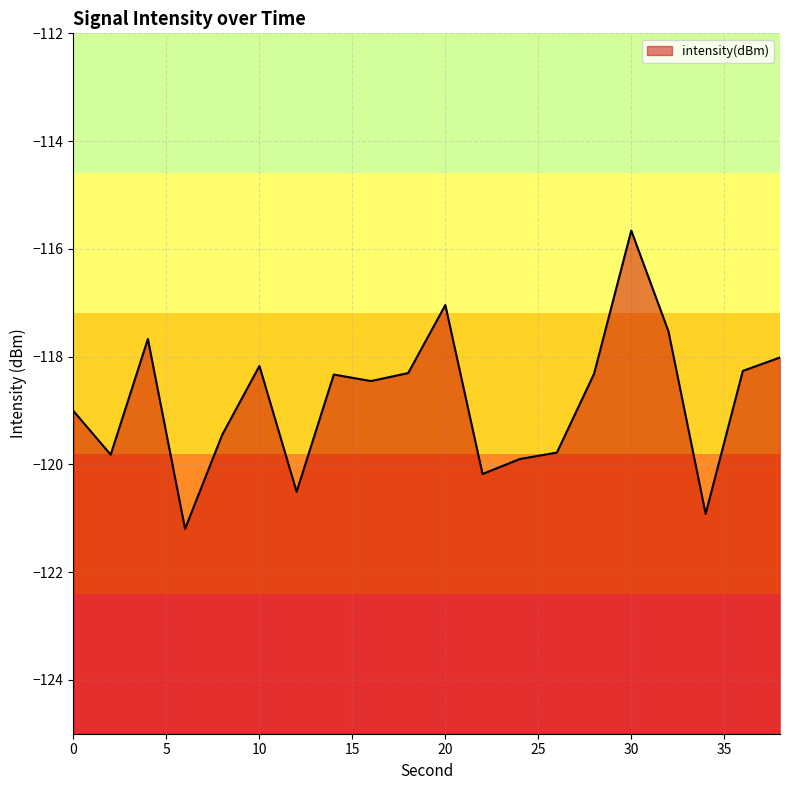

Where is the first local minimum?

2